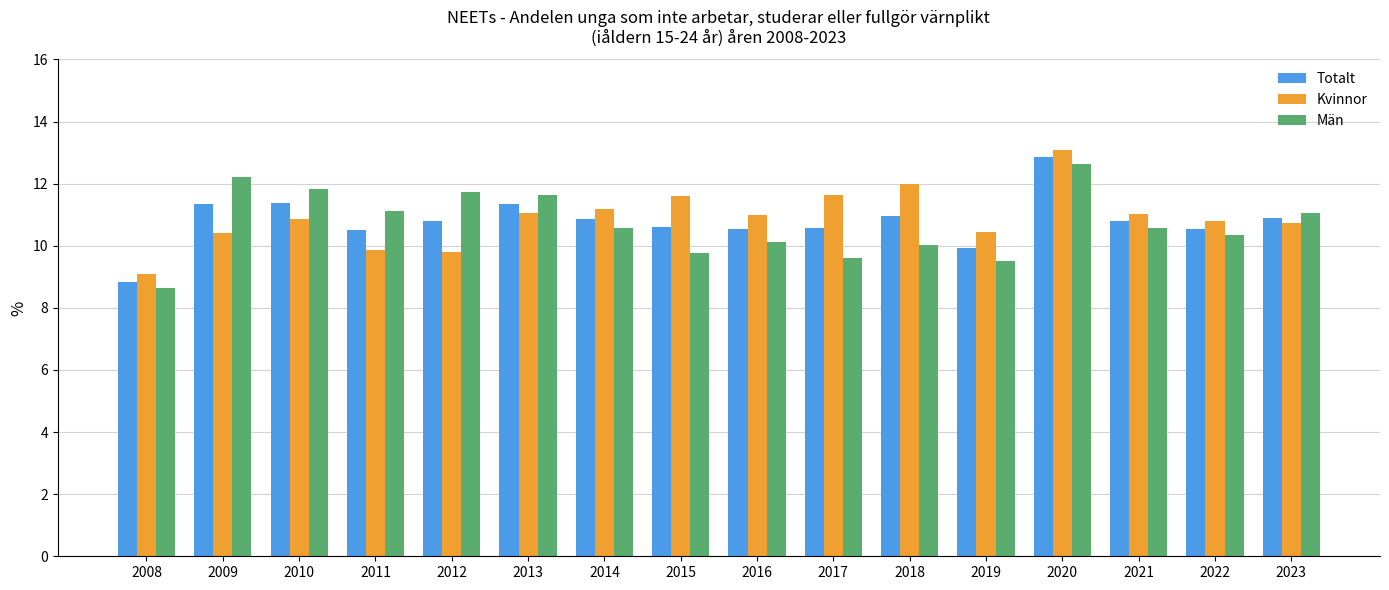

What is the approximate value of Män at 2016?

10.1